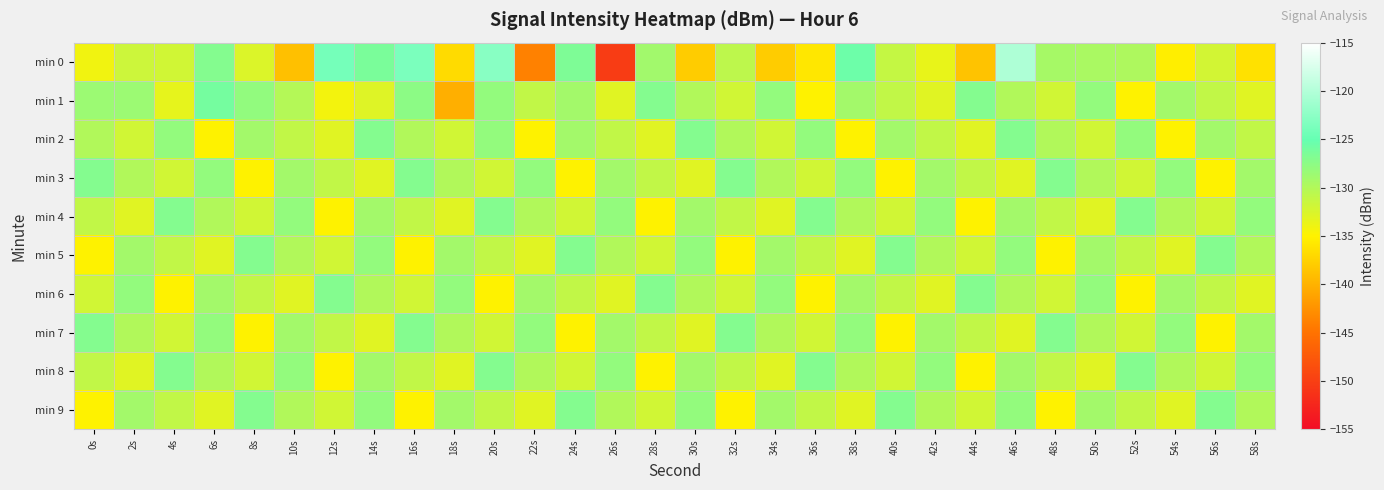

Reading left to right, transcribe all the data shown in this chart.

min 0: 0s=-134.1	2s=-131.6	4s=-132.0	6s=-127.0	8s=-132.7	10s=-138.9	12s=-124.0	14s=-126.3	16s=-123.6	18s=-136.8	20s=-122.8	22s=-143.8	24s=-126.6	26s=-150.2	28s=-128.9	30s=-137.9	32s=-130.7	34s=-137.9	36s=-135.8	38s=-125.5	40s=-131.2	42s=-133.6	44s=-138.6	46s=-120.3	48s=-129.3	50s=-129.5	52s=-129.7	54s=-135.3	56s=-132.1	58s=-136.3
min 1: 0s=-128.5	2s=-128.6	4s=-133.4	6s=-126.1	8s=-128.0	10s=-130.2	12s=-134.2	14s=-132.8	16s=-127.6	18s=-140.2	20s=-128.0	22s=-131.0	24s=-129.0	26s=-133.0	28s=-127.0	30s=-130.0	32s=-132.0	34s=-128.0	36s=-135.0	38s=-129.0	40s=-131.0	42s=-133.0	44s=-127.0	46s=-130.0	48s=-132.0	50s=-128.0	52s=-135.0	54s=-129.0	56s=-131.0	58s=-133.0
min 2: 0s=-130.0	2s=-132.0	4s=-128.0	6s=-135.0	8s=-129.0	10s=-131.0	12s=-133.0	14s=-127.0	16s=-130.0	18s=-132.0	20s=-128.0	22s=-135.0	24s=-129.0	26s=-131.0	28s=-133.0	30s=-127.0	32s=-130.0	34s=-132.0	36s=-128.0	38s=-135.0	40s=-129.0	42s=-131.0	44s=-133.0	46s=-127.0	48s=-130.0	50s=-132.0	52s=-128.0	54s=-135.0	56s=-129.0	58s=-131.0
min 3: 0s=-127.0	2s=-130.0	4s=-132.0	6s=-128.0	8s=-135.0	10s=-129.0	12s=-131.0	14s=-133.0	16s=-127.0	18s=-130.0	20s=-132.0	22s=-128.0	24s=-135.0	26s=-129.0	28s=-131.0	30s=-133.0	32s=-127.0	34s=-130.0	36s=-132.0	38s=-128.0	40s=-135.0	42s=-129.0	44s=-131.0	46s=-133.0	48s=-127.0	50s=-130.0	52s=-132.0	54s=-128.0	56s=-135.0	58s=-129.0
min 4: 0s=-131.0	2s=-133.0	4s=-127.0	6s=-130.0	8s=-132.0	10s=-128.0	12s=-135.0	14s=-129.0	16s=-131.0	18s=-133.0	20s=-127.0	22s=-130.0	24s=-132.0	26s=-128.0	28s=-135.0	30s=-129.0	32s=-131.0	34s=-133.0	36s=-127.0	38s=-130.0	40s=-132.0	42s=-128.0	44s=-135.0	46s=-129.0	48s=-131.0	50s=-133.0	52s=-127.0	54s=-130.0	56s=-132.0	58s=-128.0
min 5: 0s=-135.0	2s=-129.0	4s=-131.0	6s=-133.0	8s=-127.0	10s=-130.0	12s=-132.0	14s=-128.0	16s=-135.0	18s=-129.0	20s=-131.0	22s=-133.0	24s=-127.0	26s=-130.0	28s=-132.0	30s=-128.0	32s=-135.0	34s=-129.0	36s=-131.0	38s=-133.0	40s=-127.0	42s=-130.0	44s=-132.0	46s=-128.0	48s=-135.0	50s=-129.0	52s=-131.0	54s=-133.0	56s=-127.0	58s=-130.0
min 6: 0s=-132.0	2s=-128.0	4s=-135.0	6s=-129.0	8s=-131.0	10s=-133.0	12s=-127.0	14s=-130.0	16s=-132.0	18s=-128.0	20s=-135.0	22s=-129.0	24s=-131.0	26s=-133.0	28s=-127.0	30s=-130.0	32s=-132.0	34s=-128.0	36s=-135.0	38s=-129.0	40s=-131.0	42s=-133.0	44s=-127.0	46s=-130.0	48s=-132.0	50s=-128.0	52s=-135.0	54s=-129.0	56s=-131.0	58s=-133.0
min 7: 0s=-127.0	2s=-130.0	4s=-132.0	6s=-128.0	8s=-135.0	10s=-129.0	12s=-131.0	14s=-133.0	16s=-127.0	18s=-130.0	20s=-132.0	22s=-128.0	24s=-135.0	26s=-129.0	28s=-131.0	30s=-133.0	32s=-127.0	34s=-130.0	36s=-132.0	38s=-128.0	40s=-135.0	42s=-129.0	44s=-131.0	46s=-133.0	48s=-127.0	50s=-130.0	52s=-132.0	54s=-128.0	56s=-135.0	58s=-129.0
min 8: 0s=-131.0	2s=-133.0	4s=-127.0	6s=-130.0	8s=-132.0	10s=-128.0	12s=-135.0	14s=-129.0	16s=-131.0	18s=-133.0	20s=-127.0	22s=-130.0	24s=-132.0	26s=-128.0	28s=-135.0	30s=-129.0	32s=-131.0	34s=-133.0	36s=-127.0	38s=-130.0	40s=-132.0	42s=-128.0	44s=-135.0	46s=-129.0	48s=-131.0	50s=-133.0	52s=-127.0	54s=-130.0	56s=-132.0	58s=-128.0
min 9: 0s=-135.0	2s=-129.0	4s=-131.0	6s=-133.0	8s=-127.0	10s=-130.0	12s=-132.0	14s=-128.0	16s=-135.0	18s=-129.0	20s=-131.0	22s=-133.0	24s=-127.0	26s=-130.0	28s=-132.0	30s=-128.0	32s=-135.0	34s=-129.0	36s=-131.0	38s=-133.0	40s=-127.0	42s=-130.0	44s=-132.0	46s=-128.0	48s=-135.0	50s=-129.0	52s=-131.0	54s=-133.0	56s=-127.0	58s=-130.0